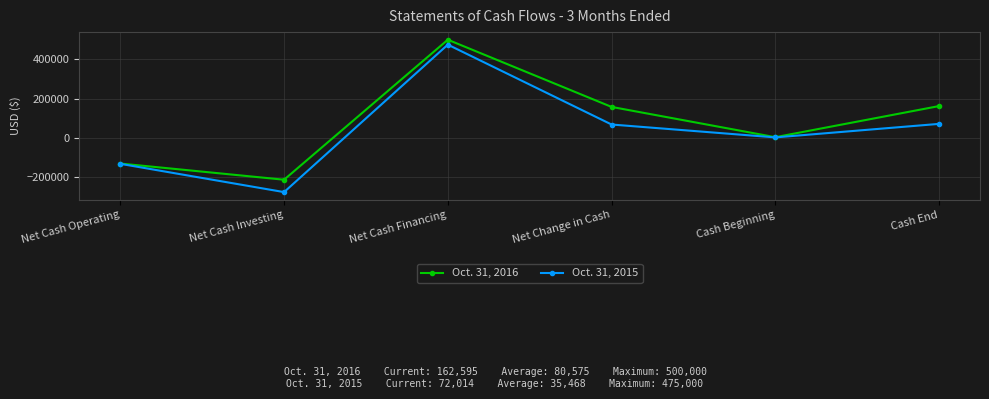

What is the value of the Oct. 31, 2016 point at the 1st from the left?

-129738